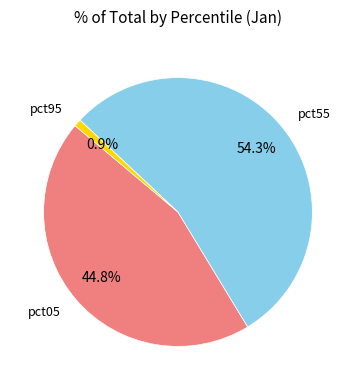

Between pct05 and pct55, which is larger?

pct55